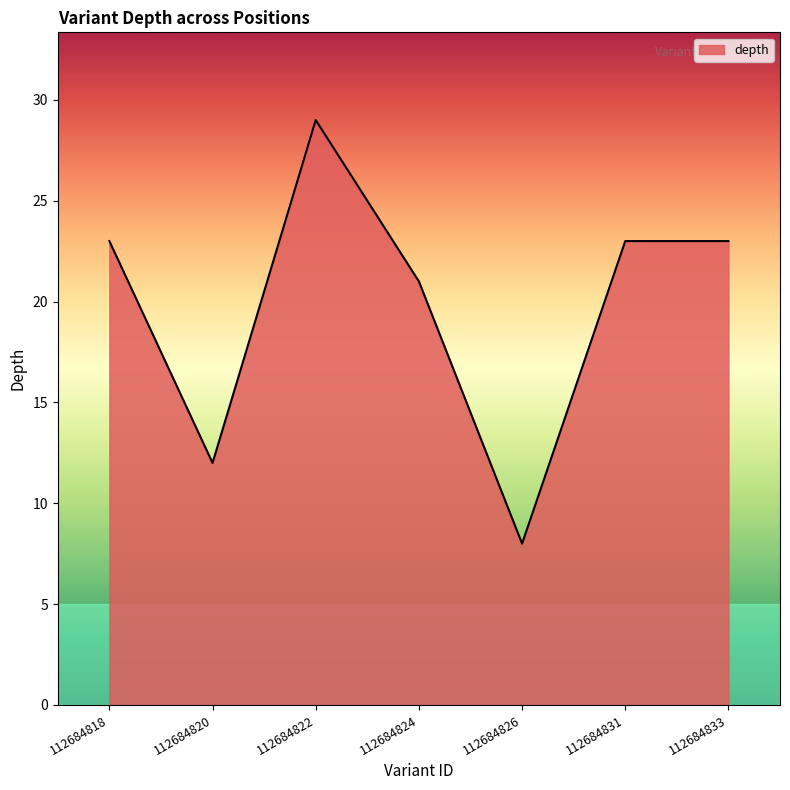

What is the greatest value displayed?

29